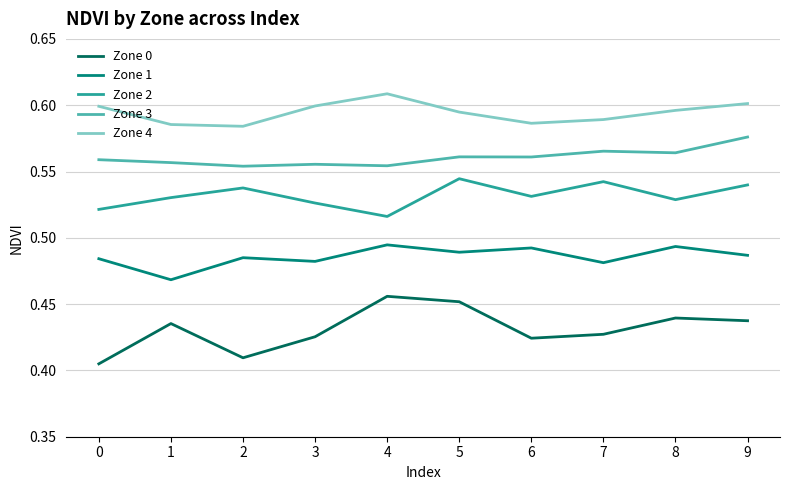

Which category has the highest value across all series?

4